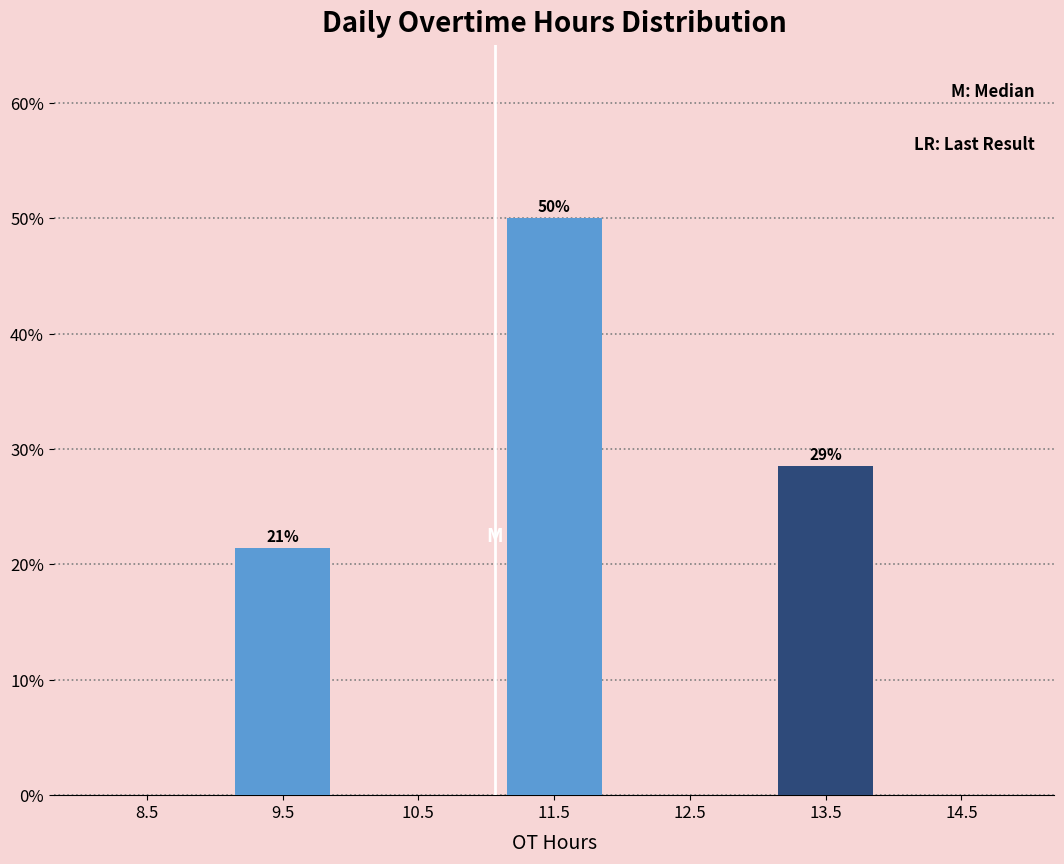

Which range on the x-axis has the tallest bar?

11 to 12